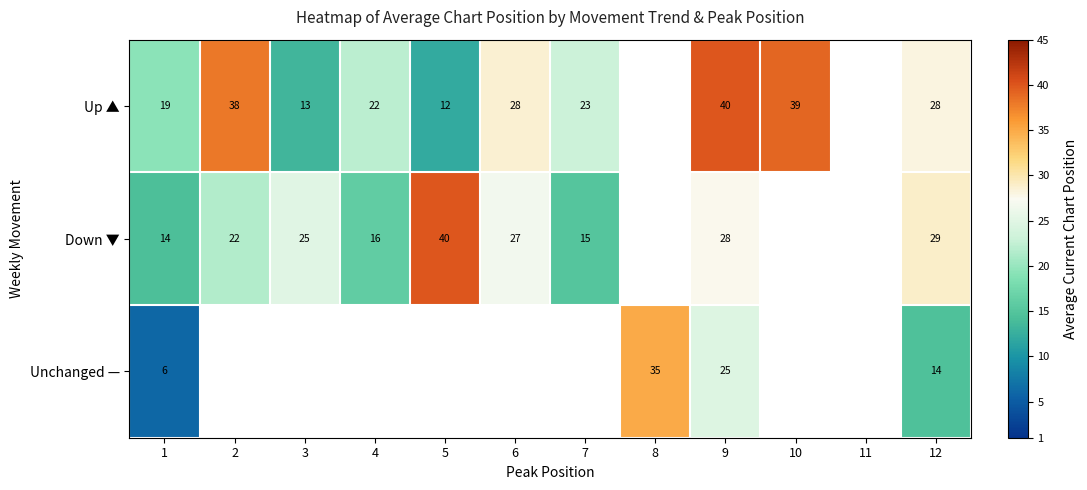

Which series changed the most between 1 and 9?

Up ▲